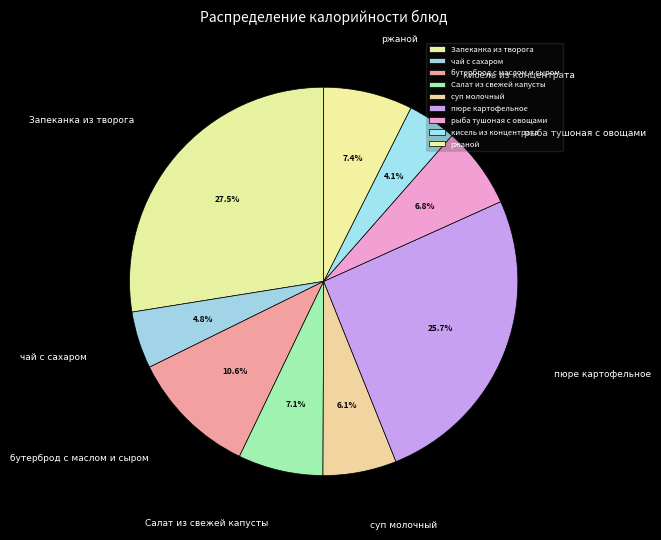

Does any single category account for the majority?

No